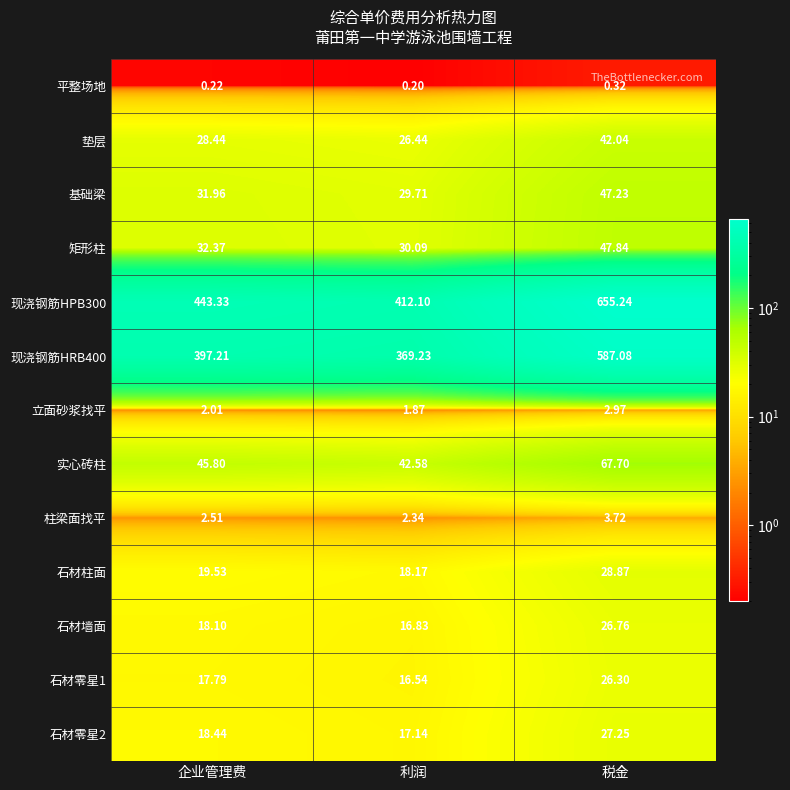

List the labels in order of 现浇钢筋HPB300 value, largest first.

税金, 企业管理费, 利润